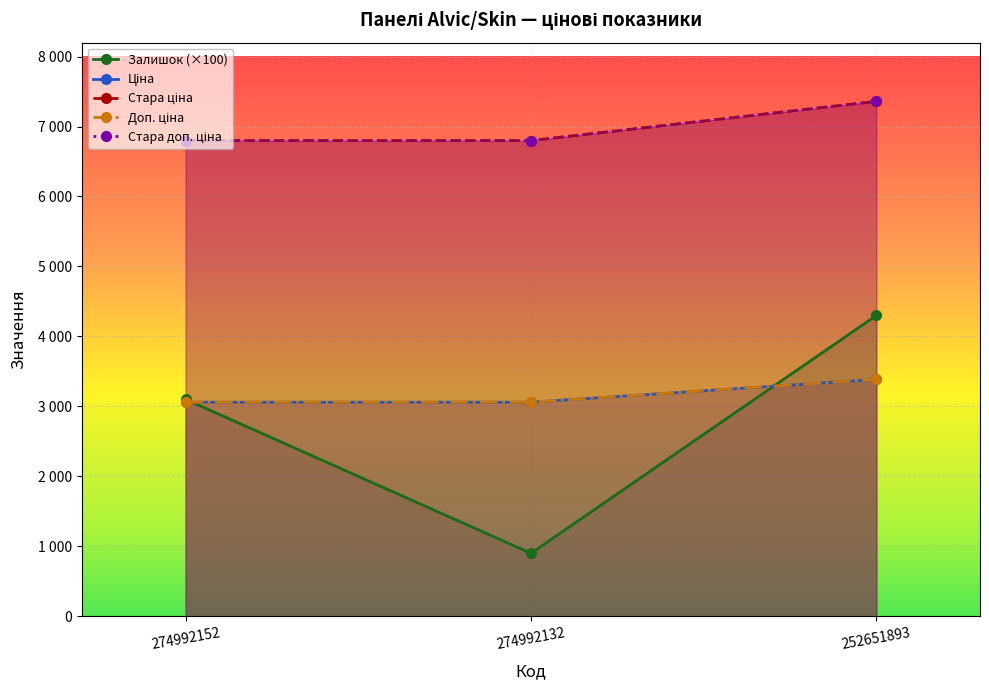

The Доп. ціна series shows 1276.6 at 274992132. True or false?

False